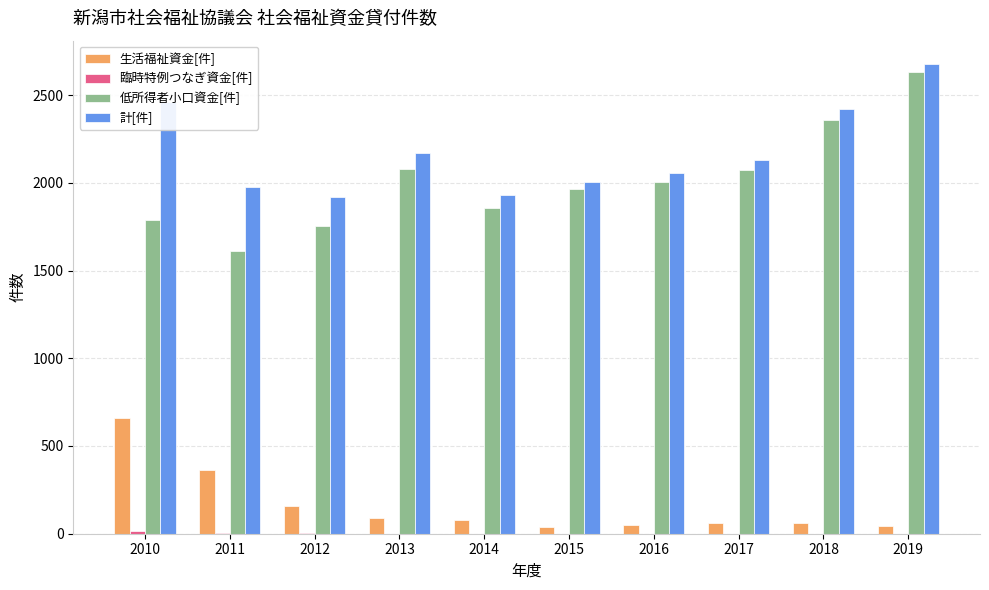

True or false: 低所得者小口資金[件] has a value of 432 at 2014.

False